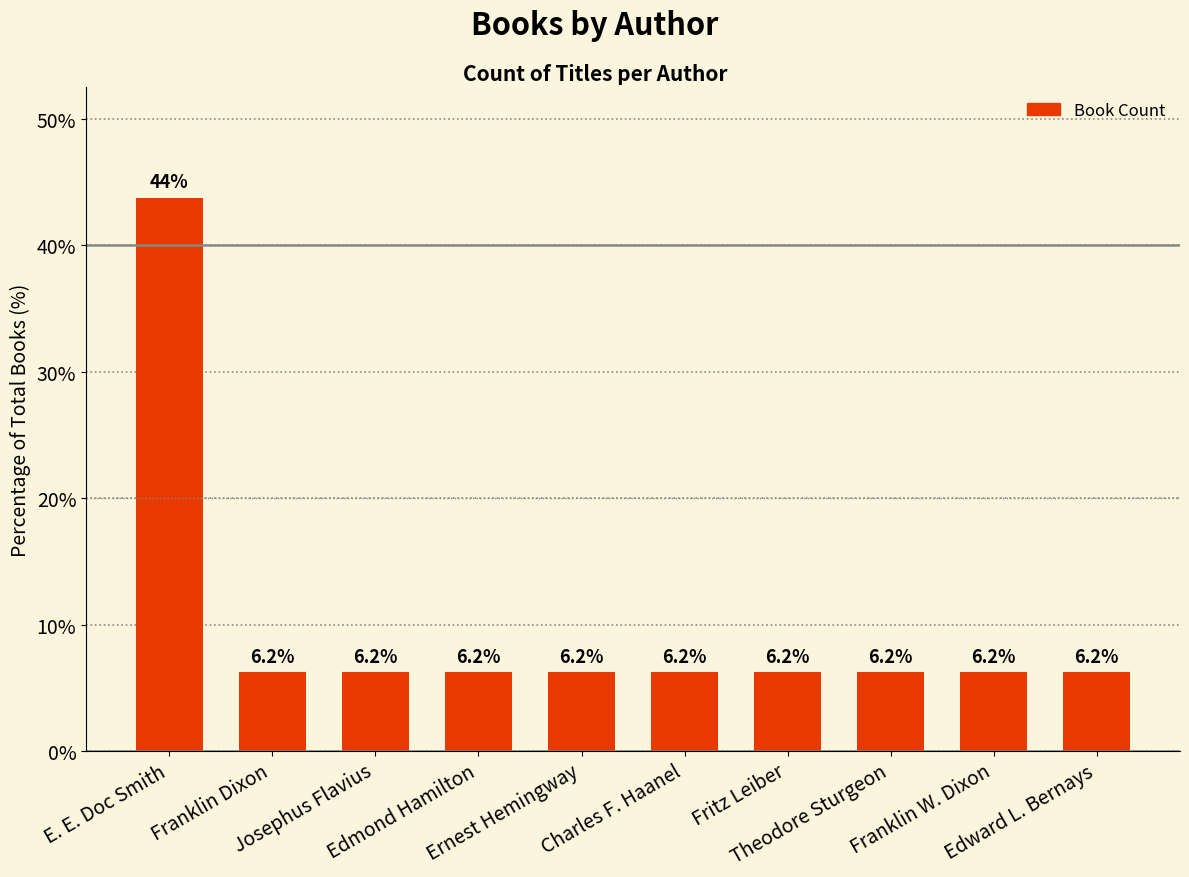

The value at Fritz Leiber is 3.9. True or false?

False